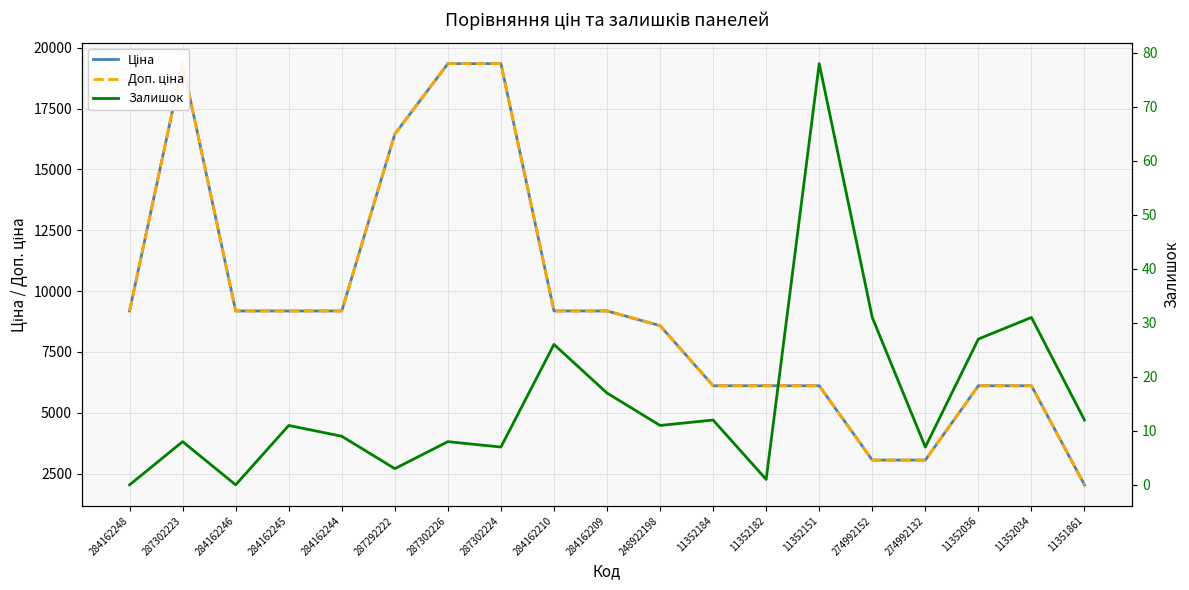

Which category has the highest value in the Ціна series?

287302223